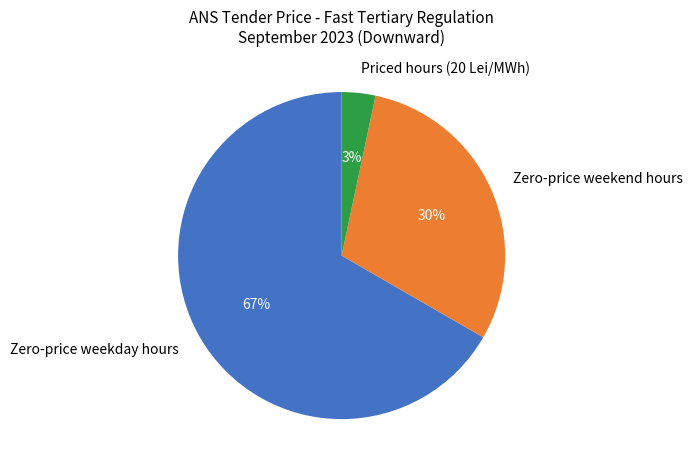

Which category has the biggest portion of the pie?

Zero-price weekday hours